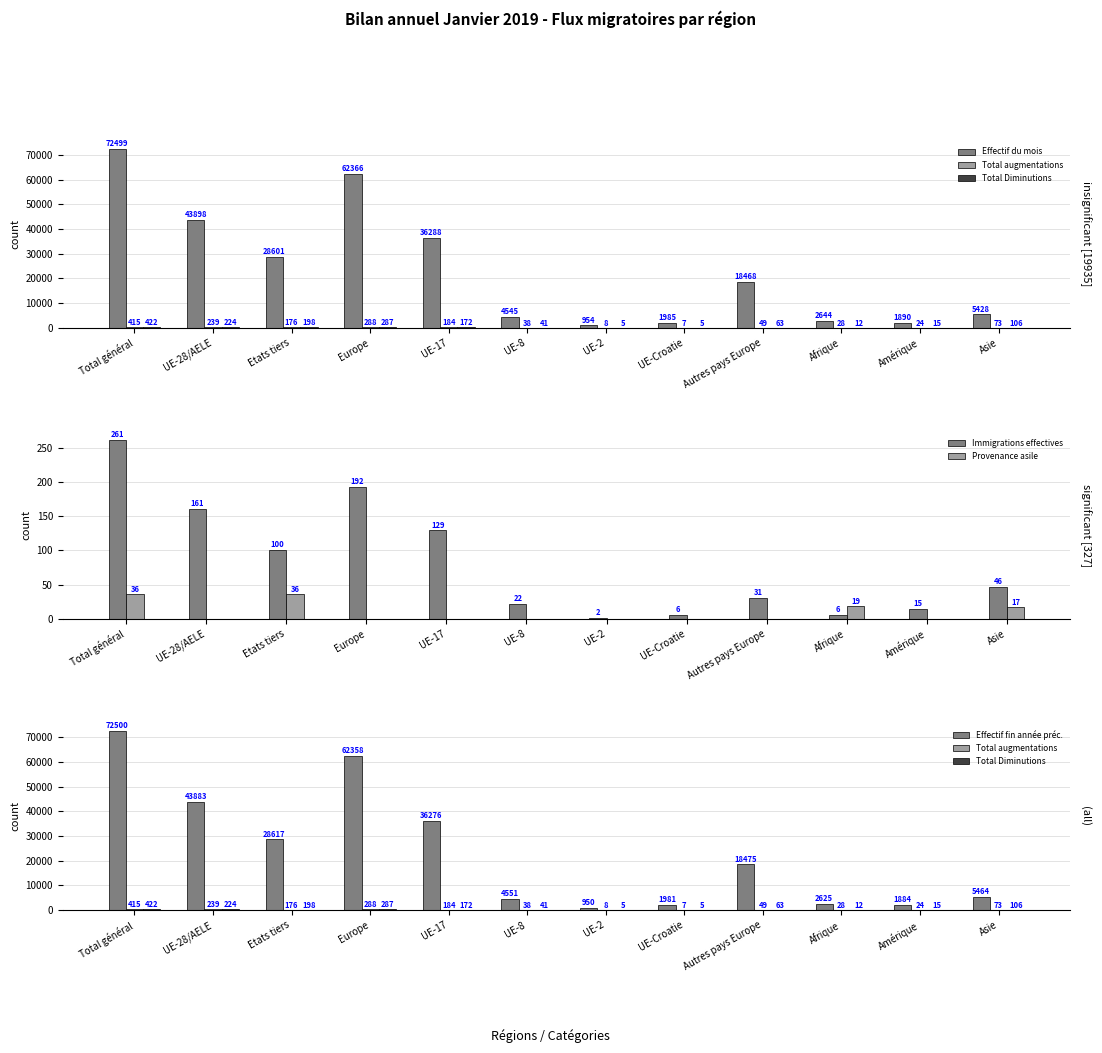

Reading left to right, extract all data points from this chart.

Effectif du mois: Total général=72499	UE-28/AELE=43898	Etats tiers=28601	Europe=62366	UE-17=36288	UE-8=4545	UE-2=954	UE-Croatie=1985	Autres pays Europe=18468	Afrique=2644	Amérique=1890	Asie=5428
Total augmentations: Total général=415	UE-28/AELE=239	Etats tiers=176	Europe=288	UE-17=184	UE-8=38	UE-2=8	UE-Croatie=7	Autres pays Europe=49	Afrique=28	Amérique=24	Asie=73
Total Diminutions: Total général=422	UE-28/AELE=224	Etats tiers=198	Europe=287	UE-17=172	UE-8=41	UE-2=5	UE-Croatie=5	Autres pays Europe=63	Afrique=12	Amérique=15	Asie=106
Immigrations effectives: Total général=261	UE-28/AELE=161	Etats tiers=100	Europe=192	UE-17=129	UE-8=22	UE-2=2	UE-Croatie=6	Autres pays Europe=31	Afrique=6	Amérique=15	Asie=46
Provenance asile: Total général=36	UE-28/AELE=0	Etats tiers=36	Europe=0	UE-17=0	UE-8=0	UE-2=0	UE-Croatie=0	Autres pays Europe=0	Afrique=19	Amérique=0	Asie=17
Effectif fin année préc.: Total général=72500	UE-28/AELE=43883	Etats tiers=28617	Europe=62358	UE-17=36276	UE-8=4551	UE-2=950	UE-Croatie=1981	Autres pays Europe=18475	Afrique=2625	Amérique=1884	Asie=5464